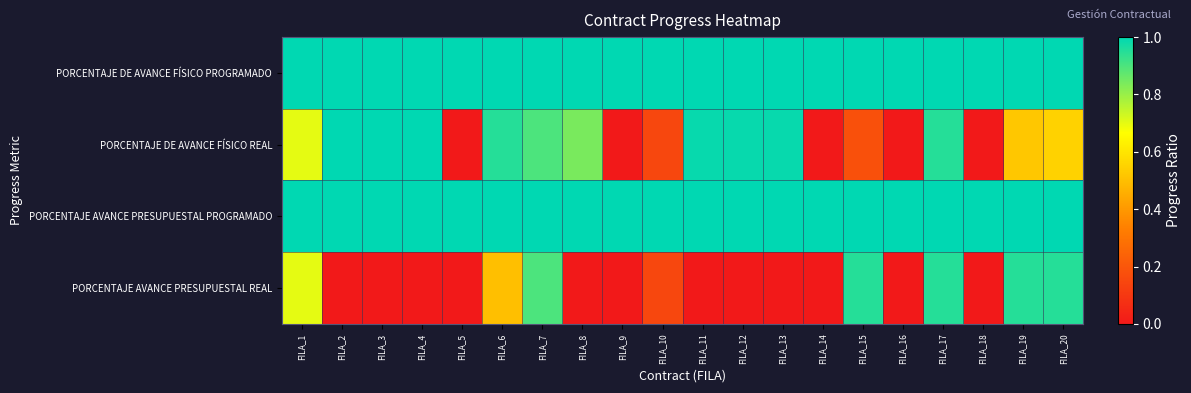

How many distinct data groups are displayed?

4